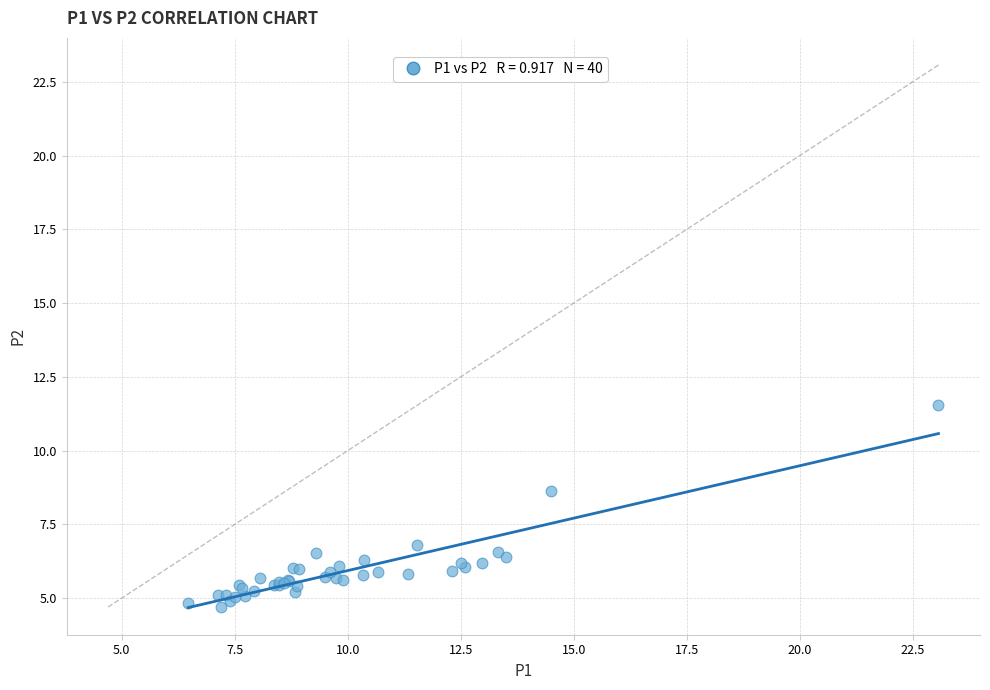

What Y value in the scatter plot is closest to 8?

8.6